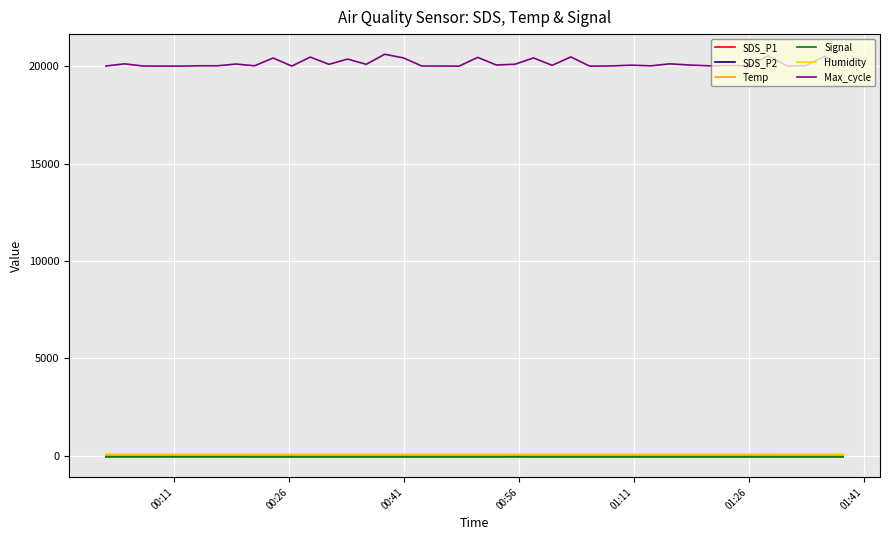

Which series has the widest spread of values?

Max_cycle